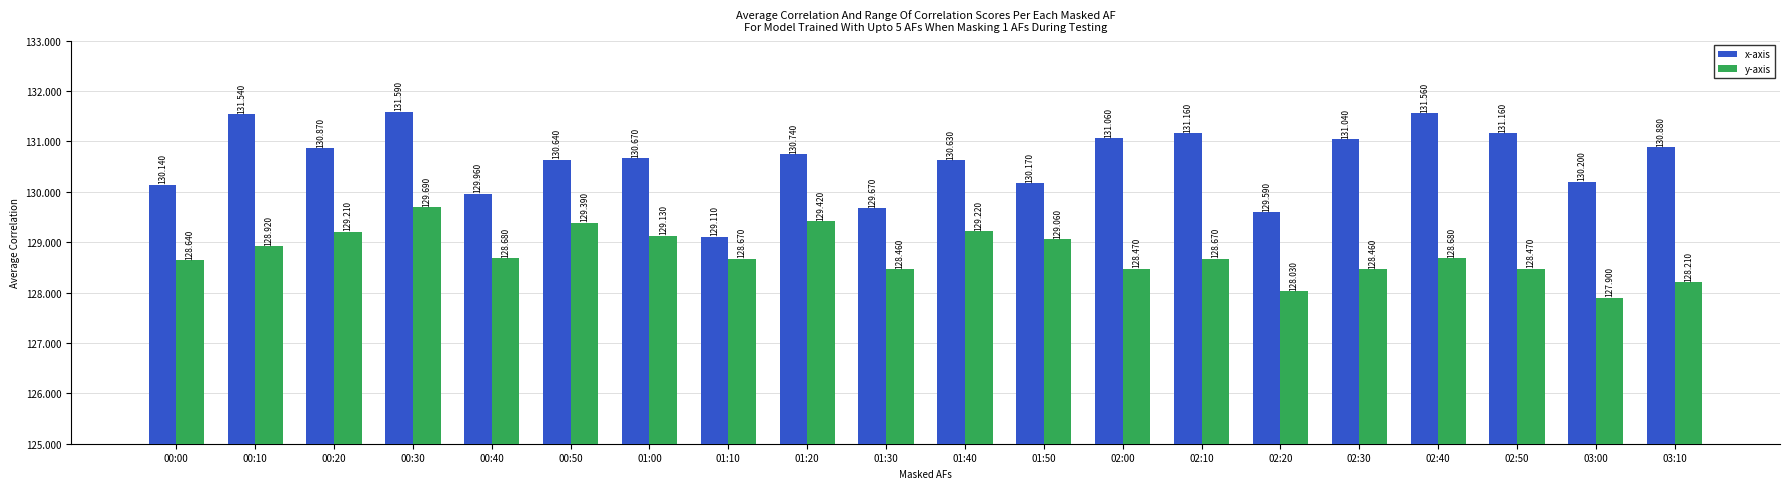

What are all the series names shown in the legend?

x-axis, y-axis